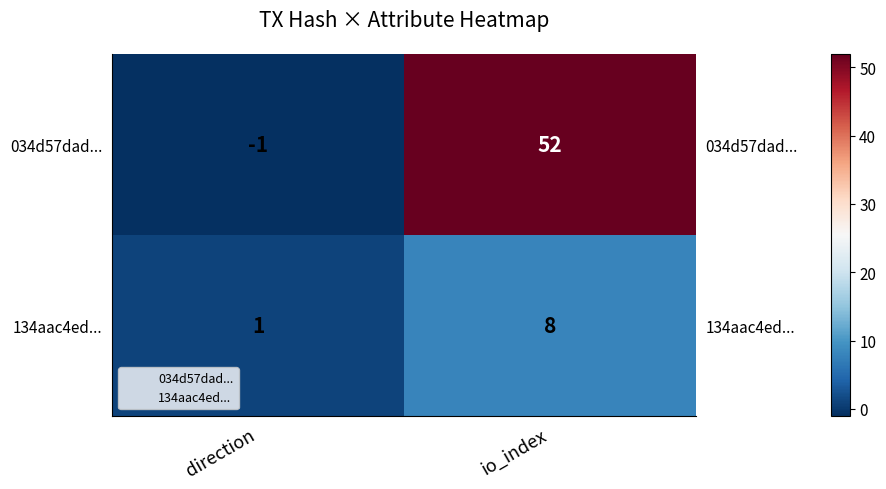

Which category has the lowest value across all series?

direction